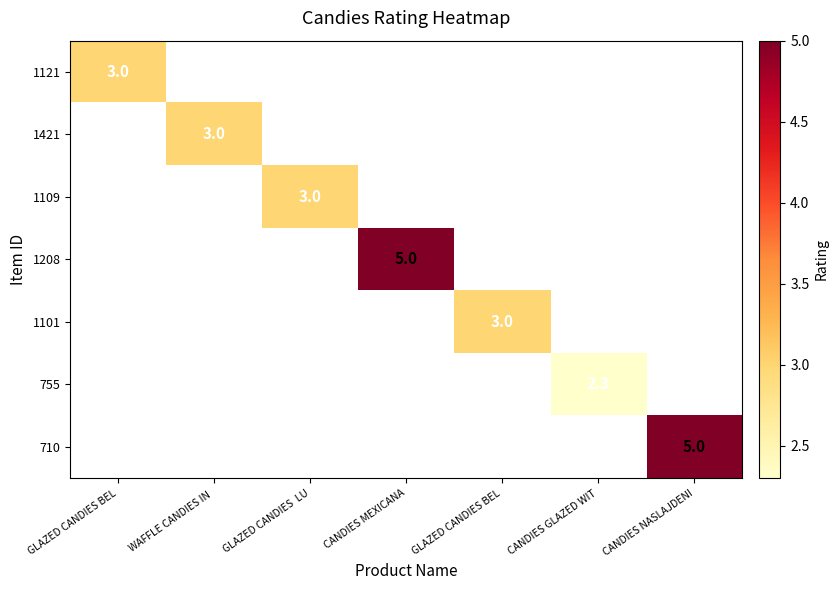

At how many categories does at least one series exceed 3?

2